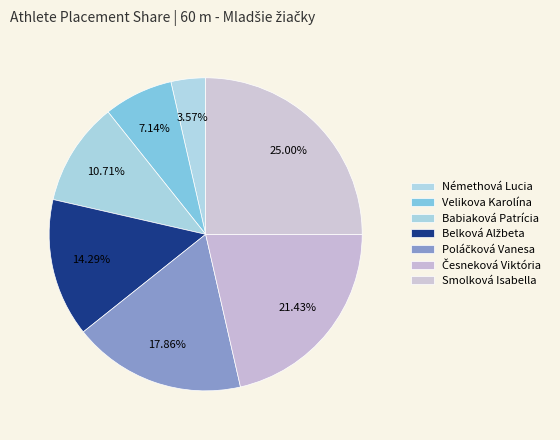

How many segments does this pie chart have?

7